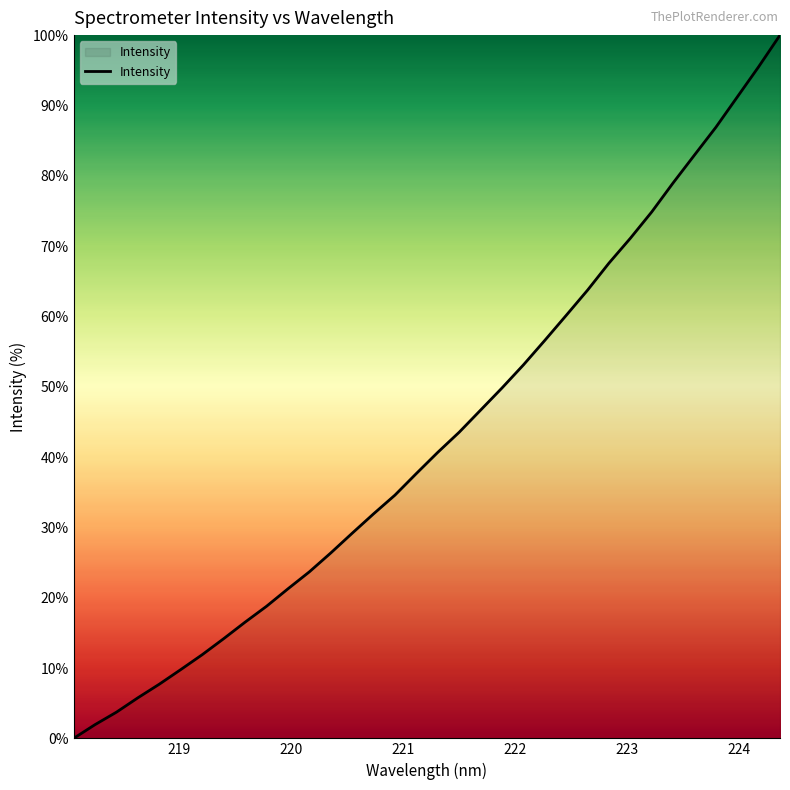

What is the difference between the maximum and minimum values?

100.0